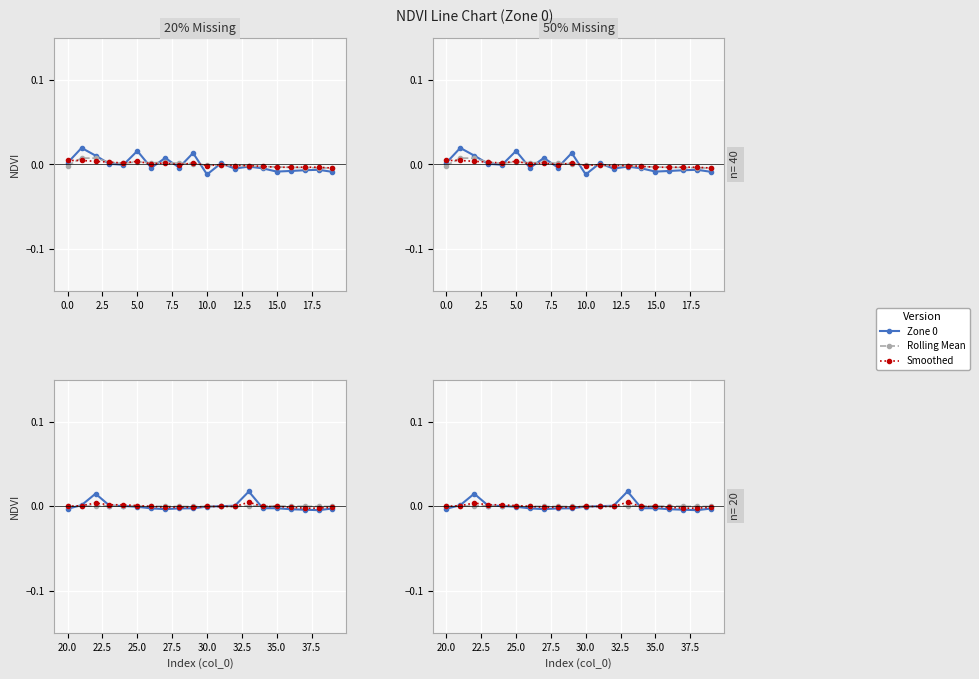

True or false: Rolling Mean has a value of 0.0 at 5.0.

False